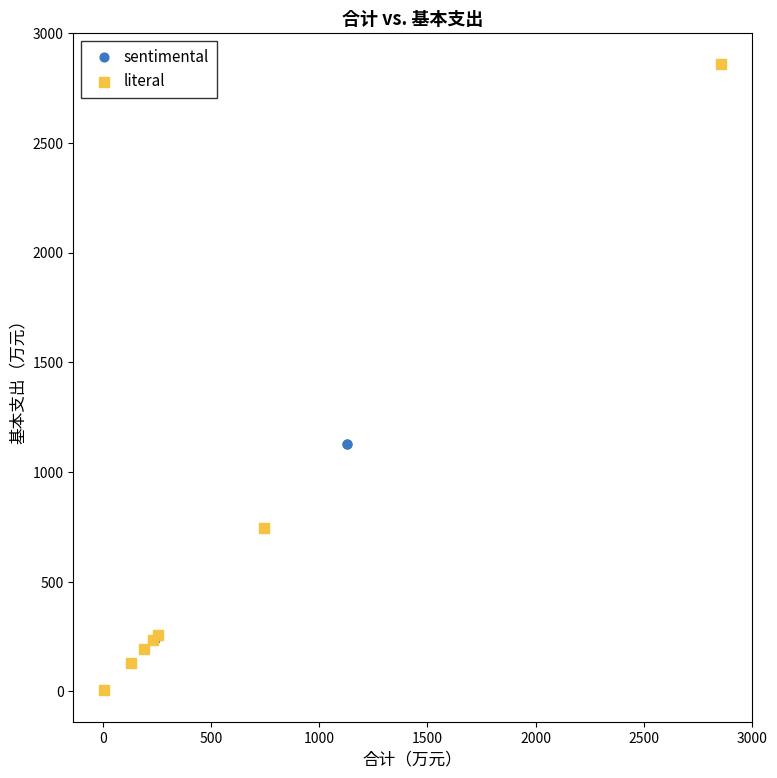

Which series contains the lowest Y value?

literal